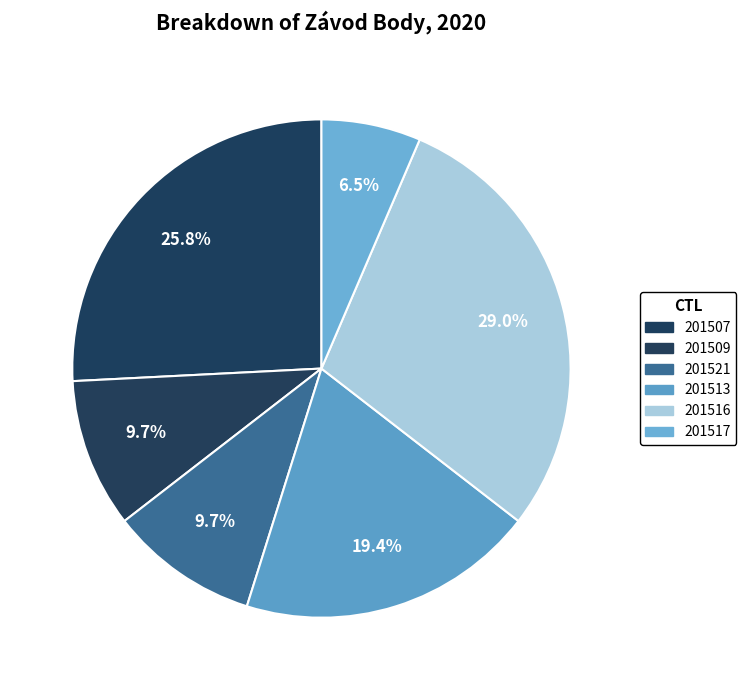

How many segments does this pie chart have?

6